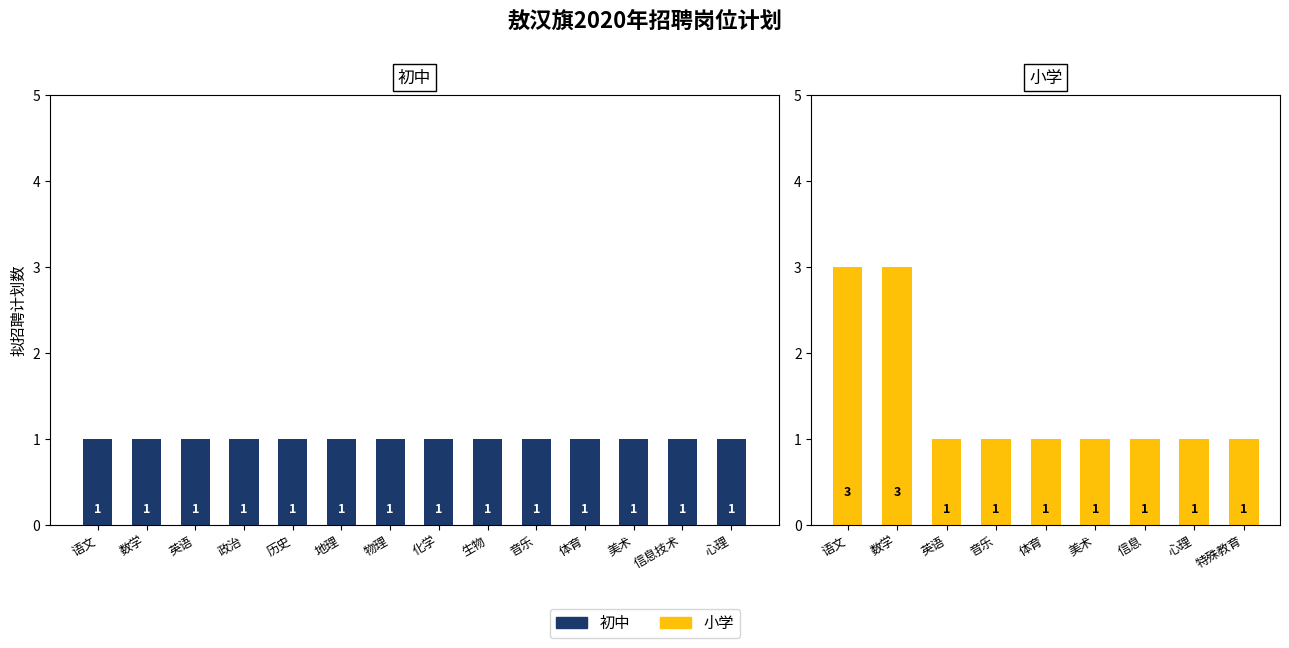

True or false: the data shows 1 at 美术.

True